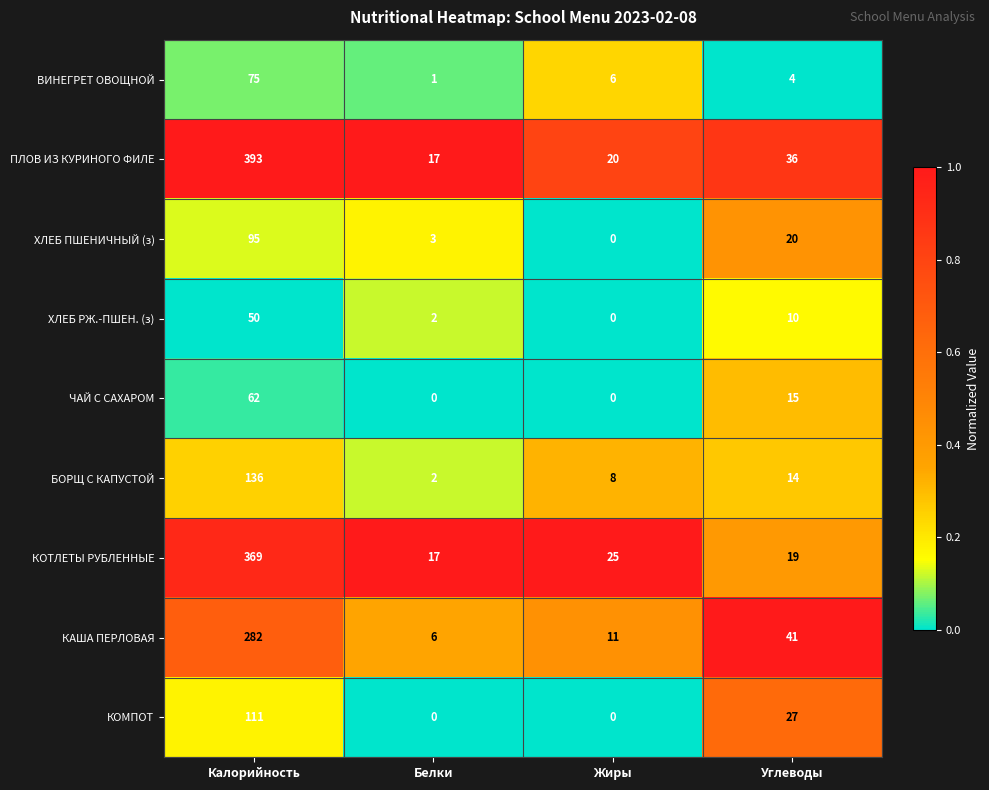

How many categories are shown in the chart?

4